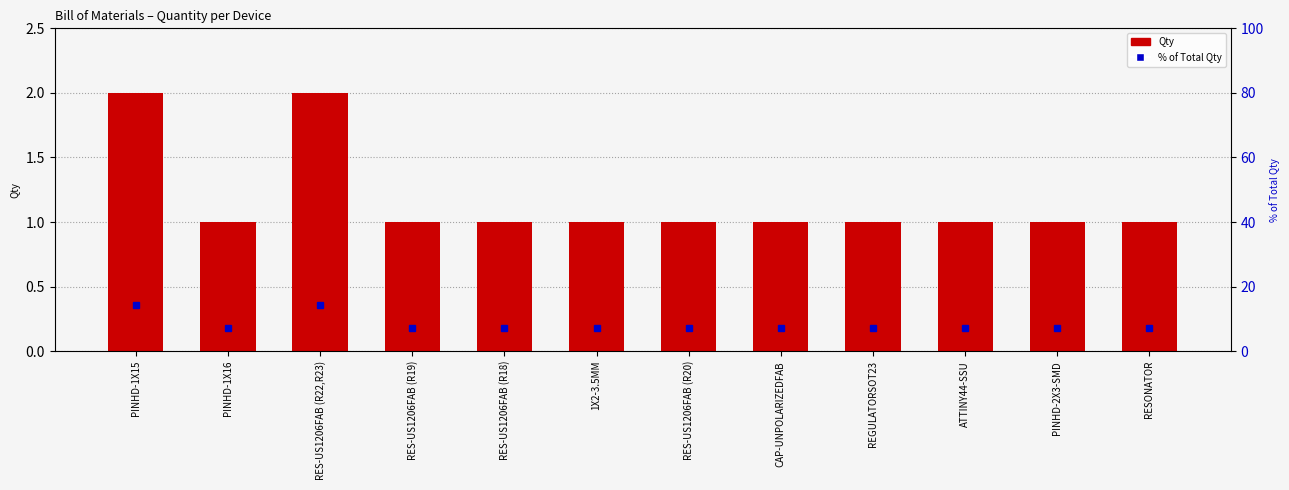

Where is the data nearest to the value 1?

PINHD-1X16